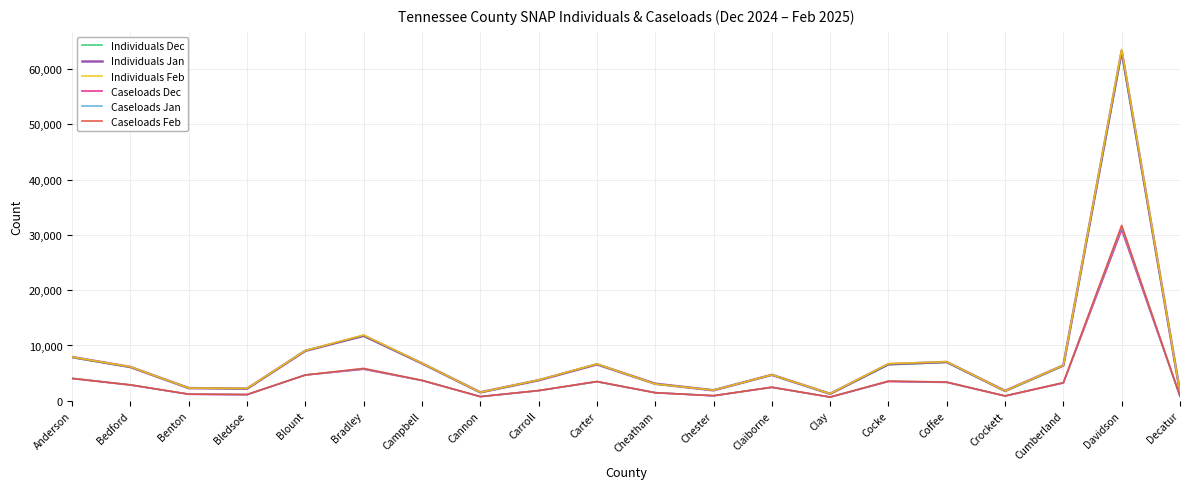

How many lines are shown in the chart?

6